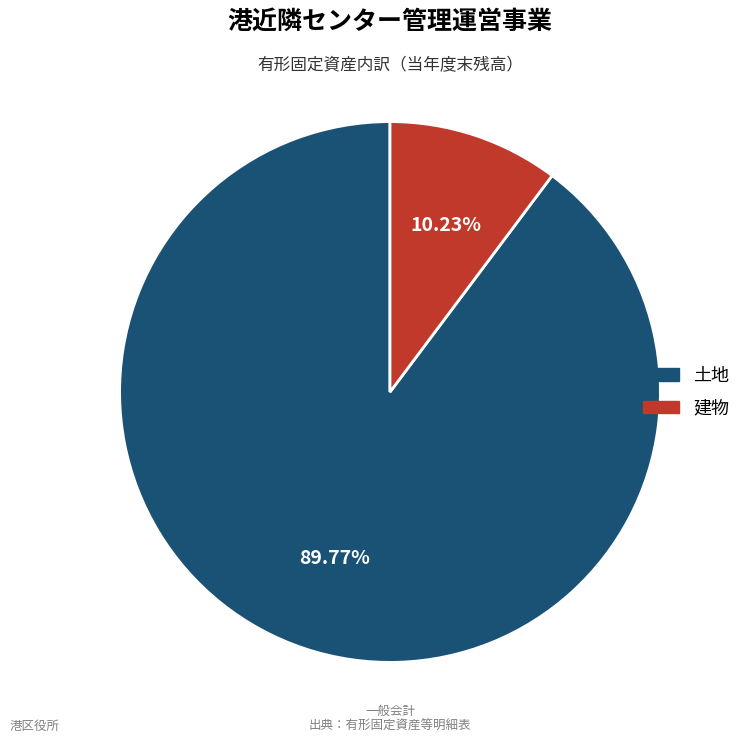

To the nearest percent, what is the average slice percentage?

50%